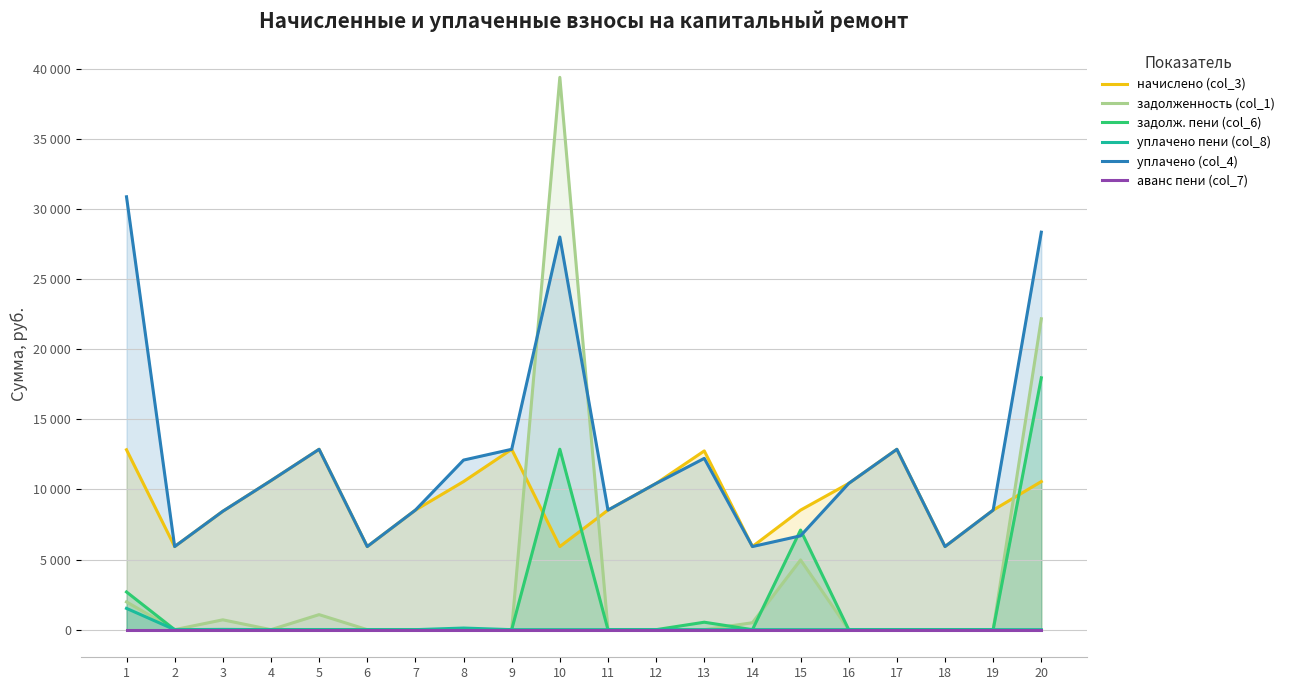

What is the average value of the задолженность (col_1) series?

3540.2